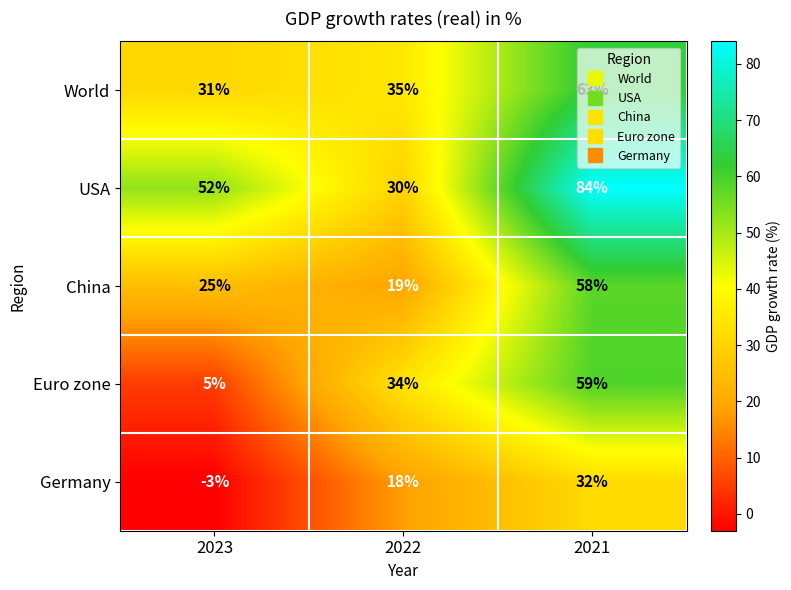

What is the sum of the Euro zone values at 2023 and 2022?

39